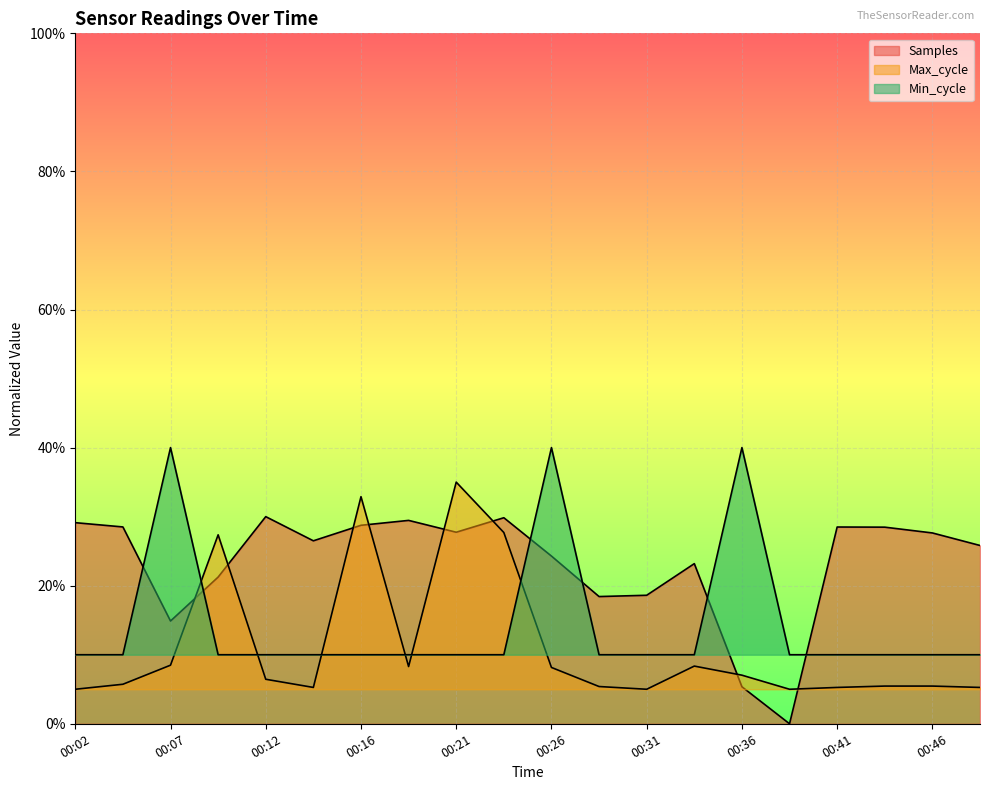

True or false: Max_cycle has a value of 0.1 at 00:12.

True